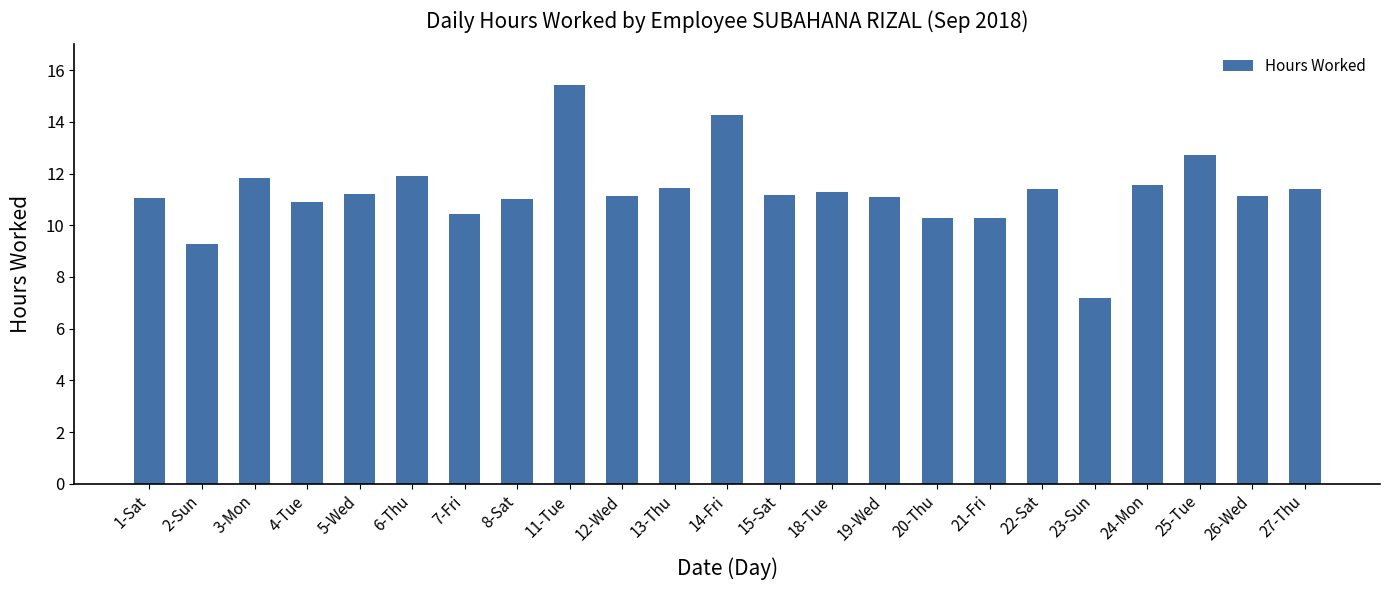

What is the label of the 14th bar from the left?

18-Tue